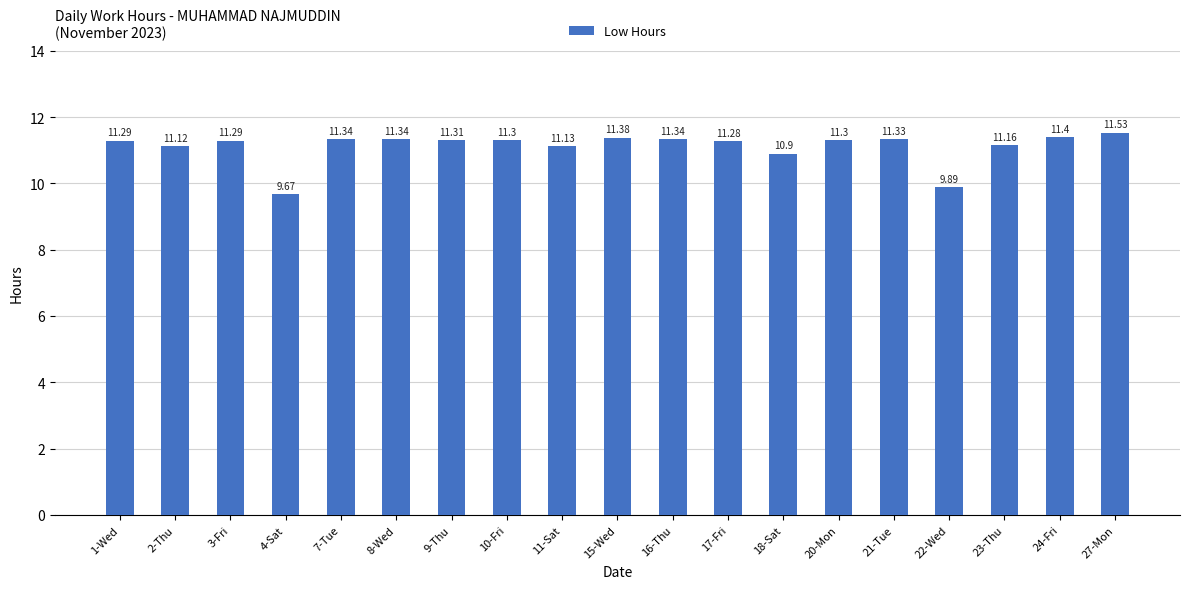

What is the minimum value shown in the chart?

9.7